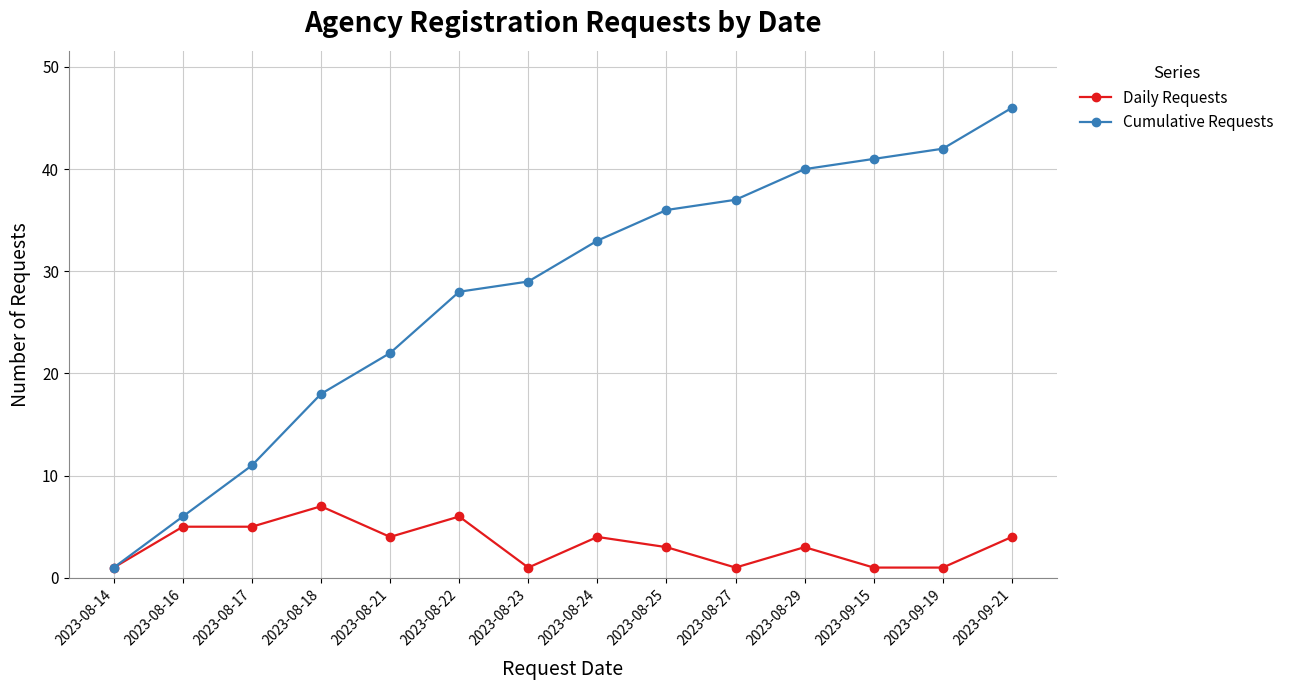

At which category is the sum across all series the highest?

2023-09-21